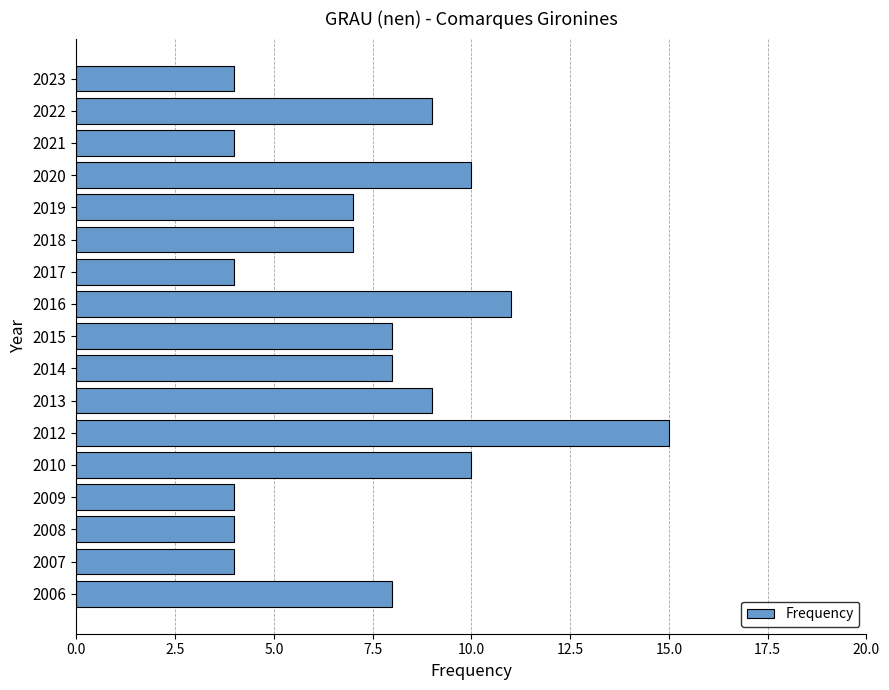

What is the ratio of the value at 2006 to the value at 2016?

0.7